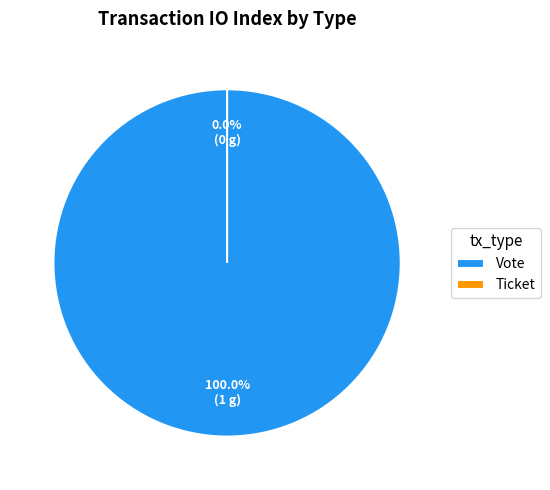

Count the number of slices in the pie.

2